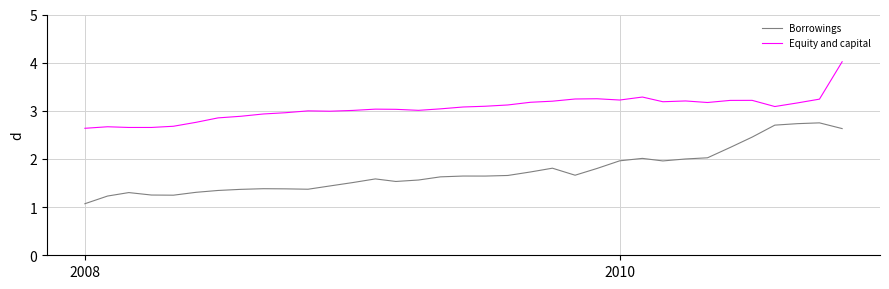

Which series has the largest range (max minus min)?

Borrowings